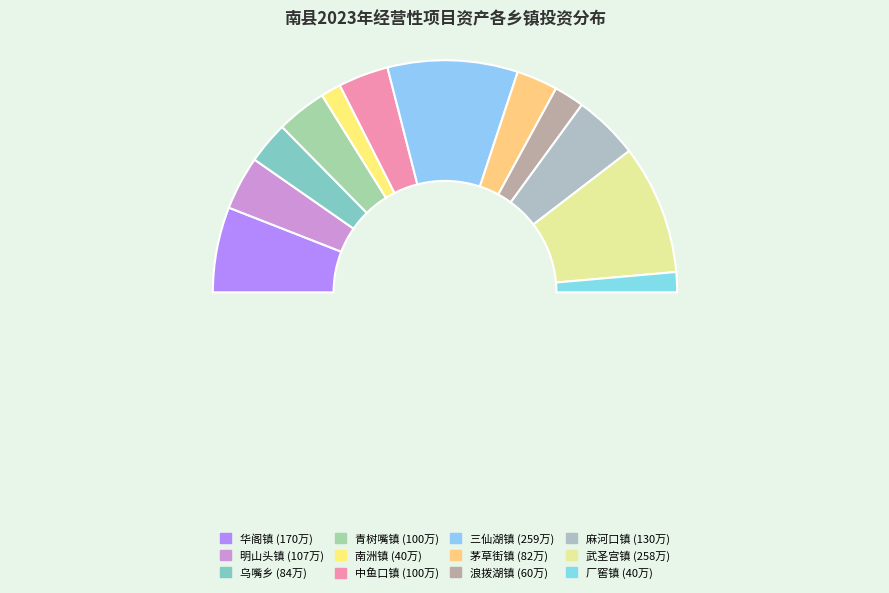

What is the ratio of the value at 武圣宫镇 to the value at 明山头镇?

2.4